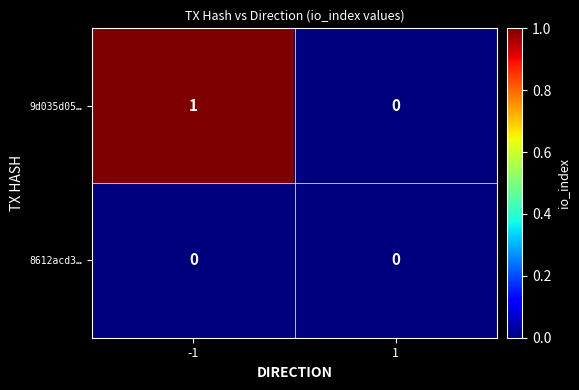

The value of 8612acd3… at 1 is 0. True or false?

True